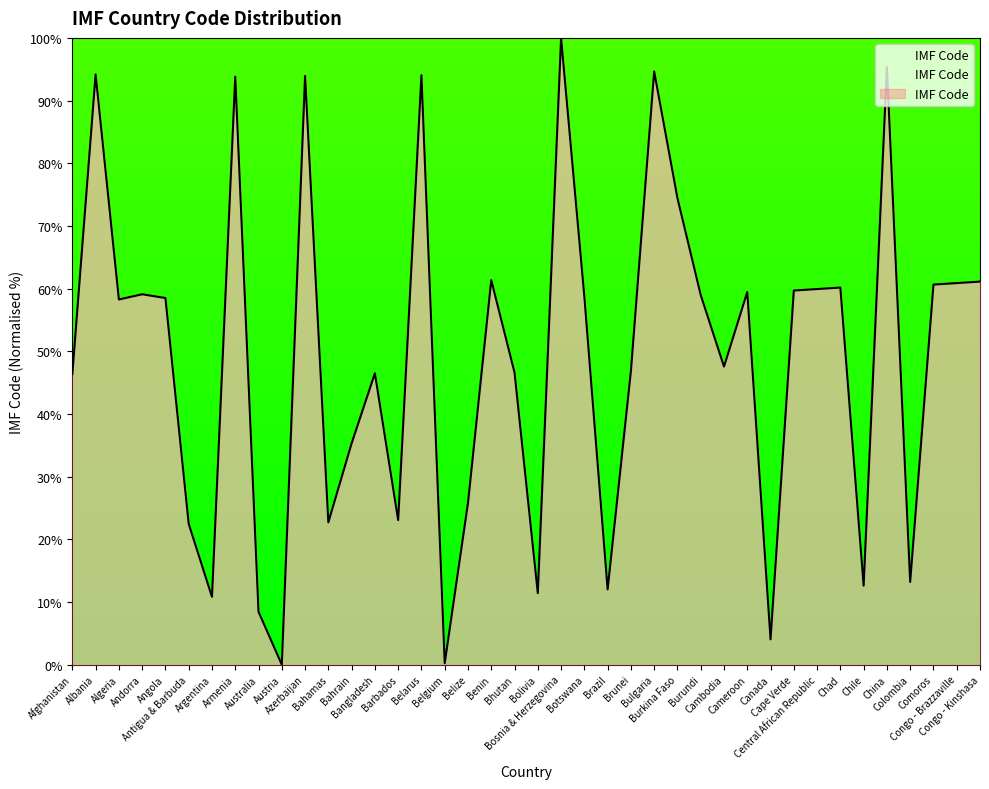

What is the maximum value shown in the chart?

100.0